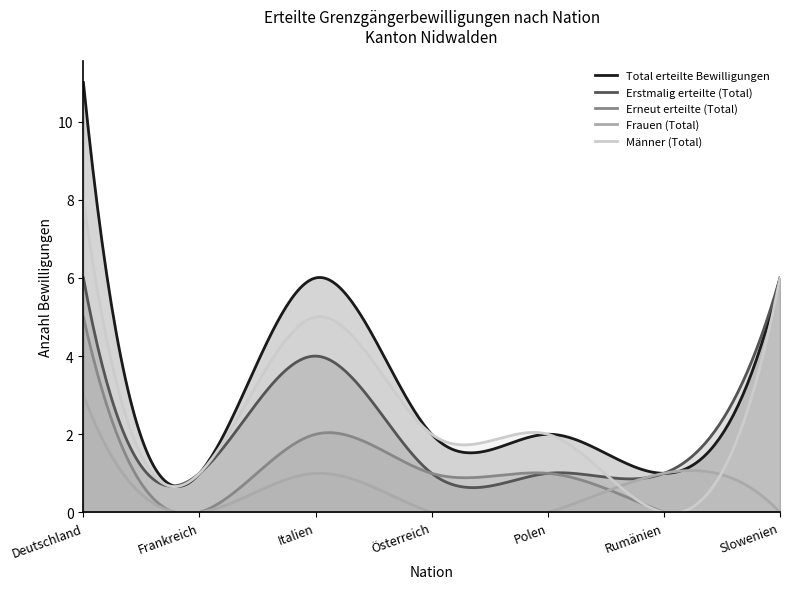

At which category does Erneut erteilte (Total) reach its first local valley?

Frankreich